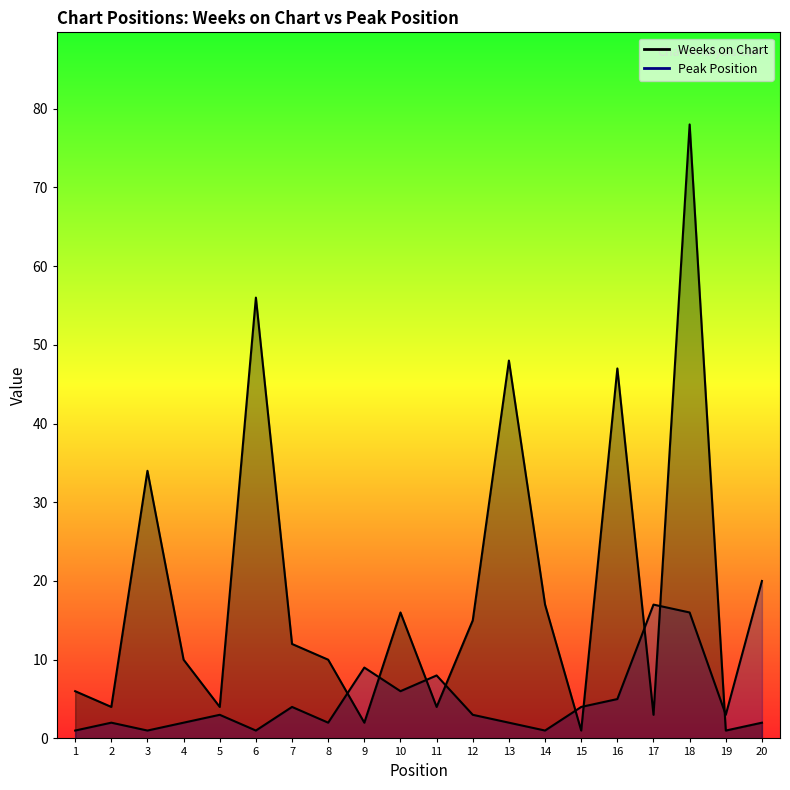

Rank the series by their maximum value, from highest to lowest.

Weeks on Chart, Peak Position